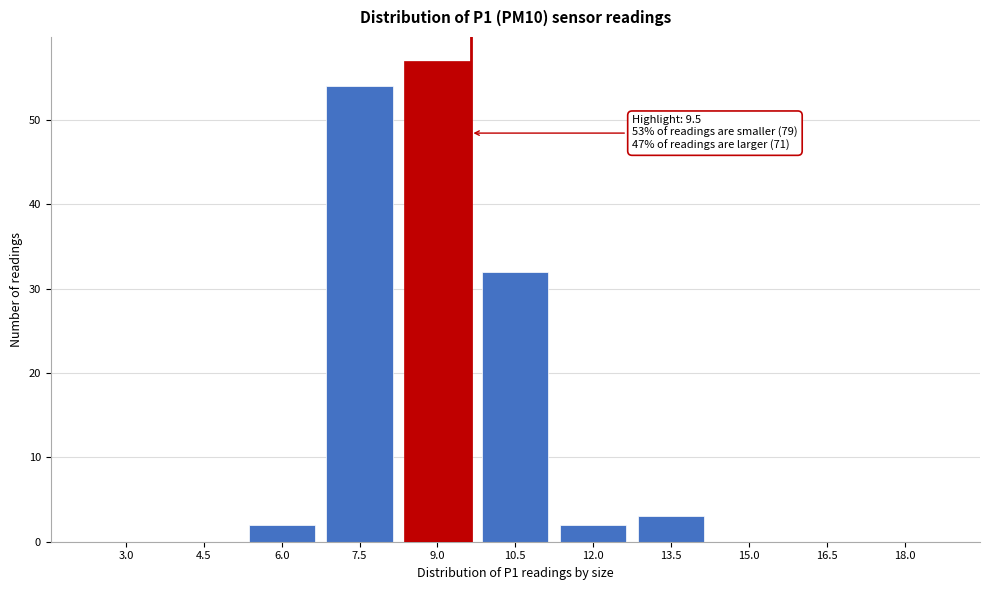

Reading right to left, transcribe all the data shown in this chart.

18.0=0	16.5=0	15.0=0	13.5=3	12.0=2	10.5=32	9.0=57	7.5=54	6.0=2	4.5=0	3.0=0